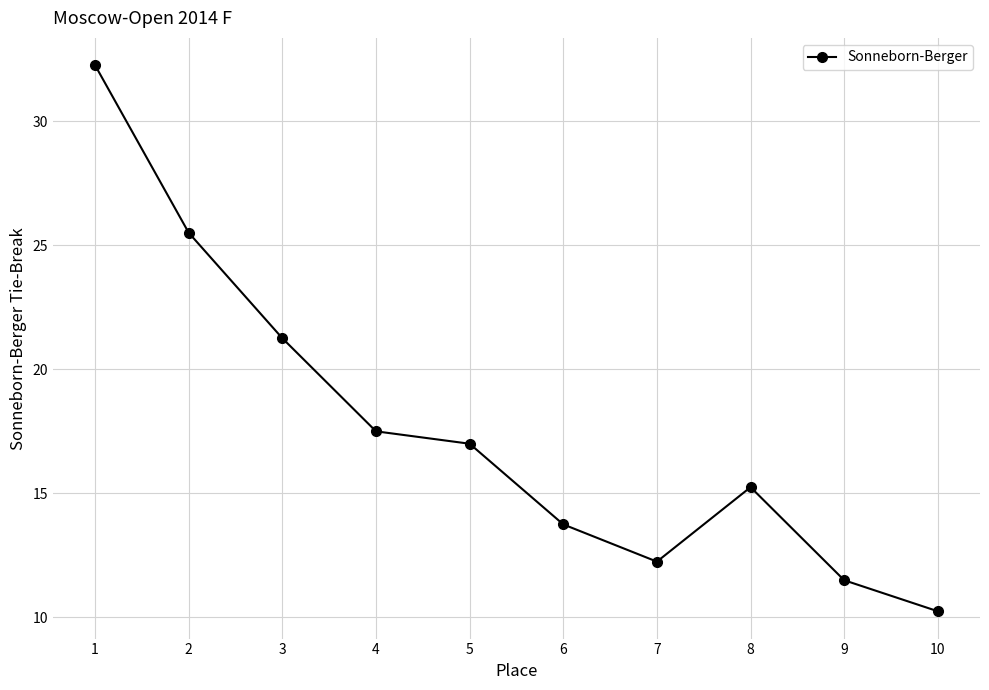

Rank the categories by value from lowest to highest.

10, 9, 7, 6, 8, 5, 4, 3, 2, 1